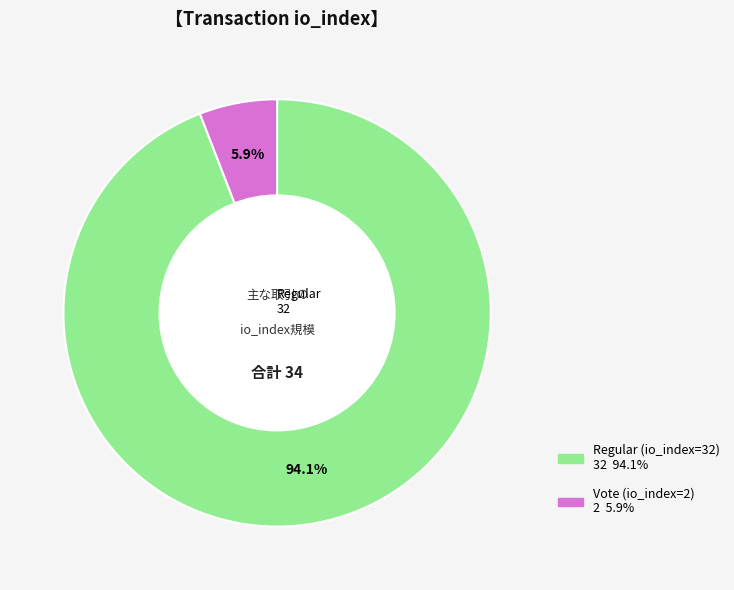

The Vote (io_index=2) slice represents 6% of the pie. True or false?

True